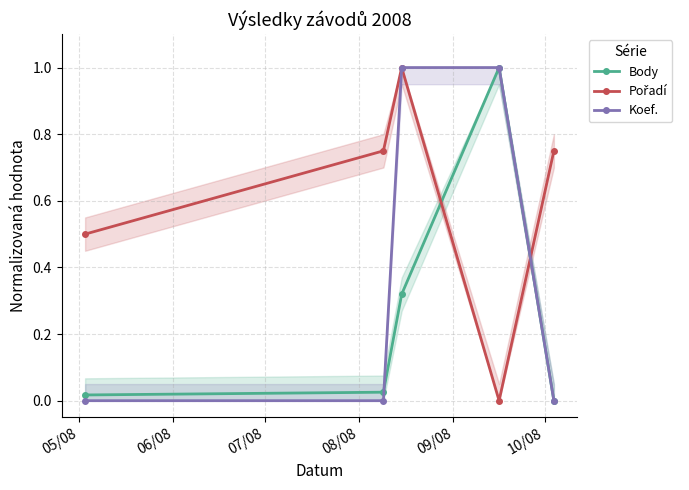

At how many categories does at least one series exceed 0?

5